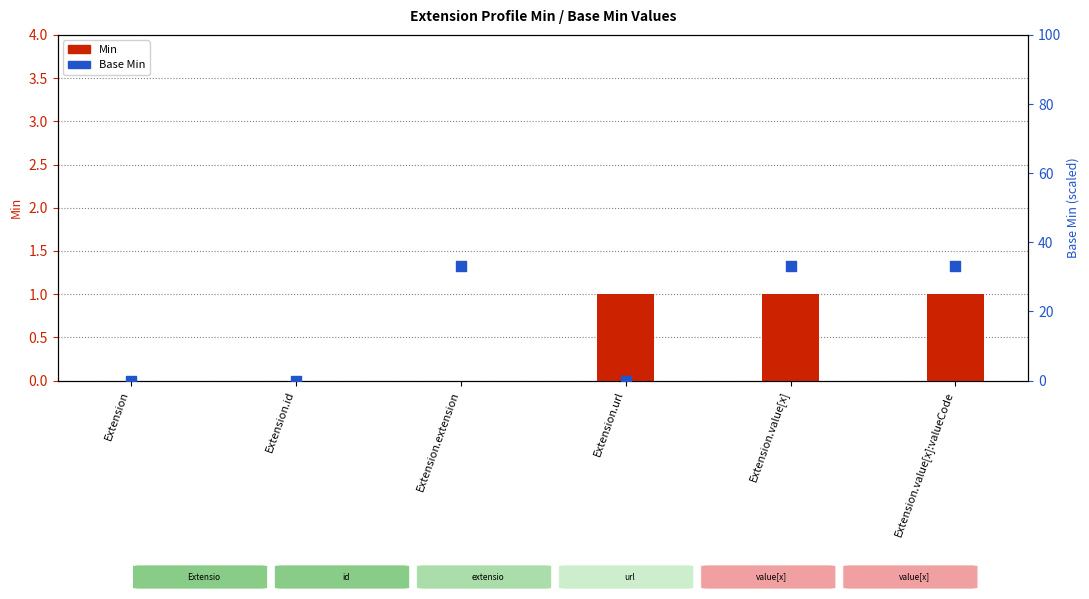

What are all the series names shown in the legend?

Min, Base Min